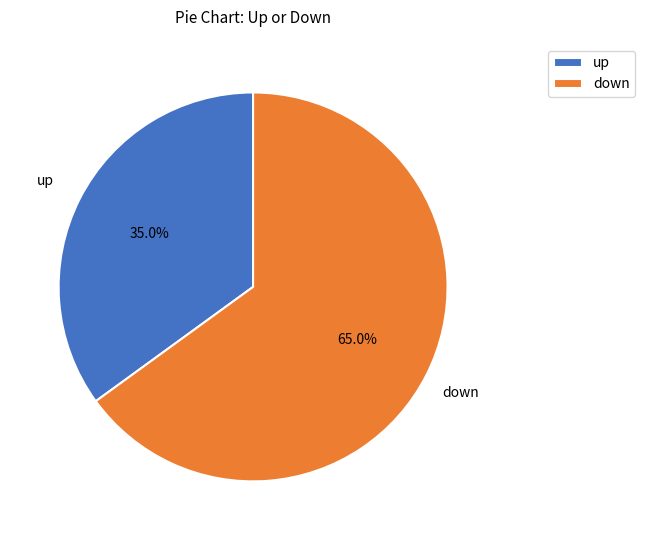

Which slice is the smallest?

up